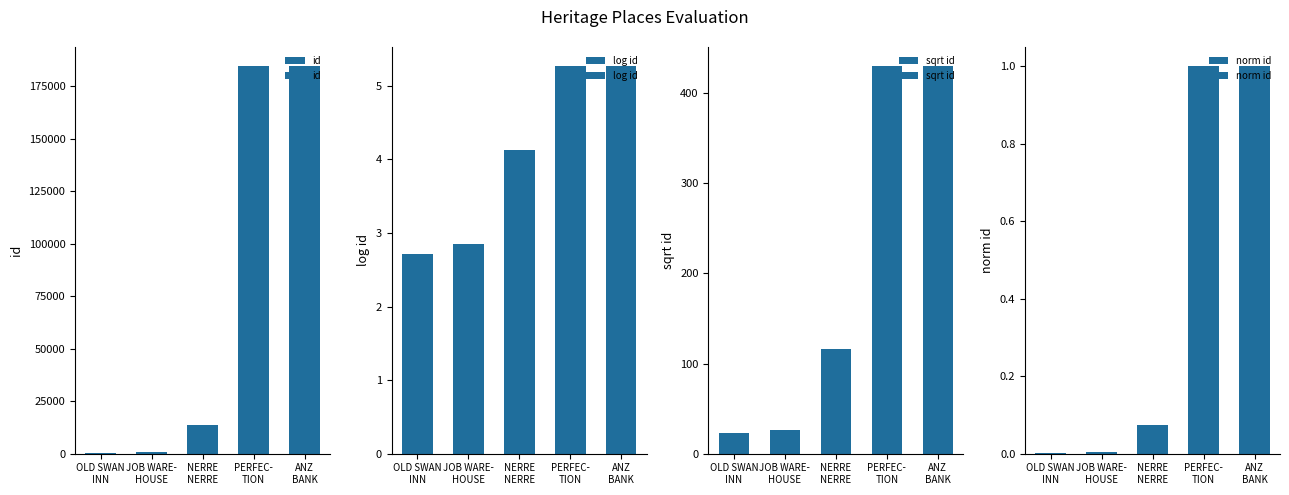

How many values in the id series exceed 13456?

2